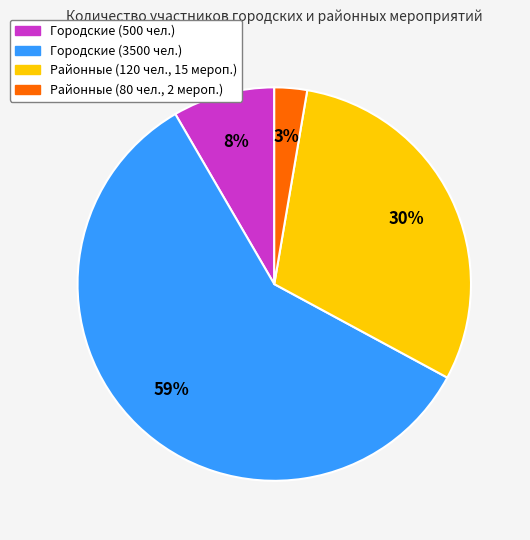

Count the number of slices in the pie.

4